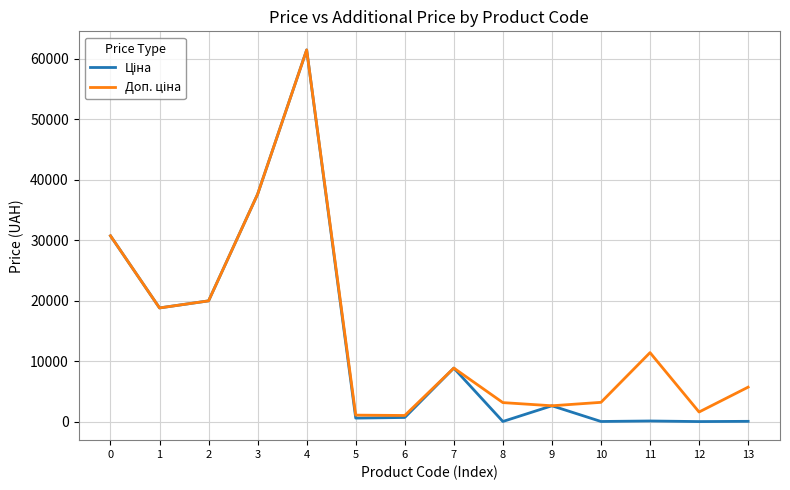

At which category is the sum across all series the highest?

4